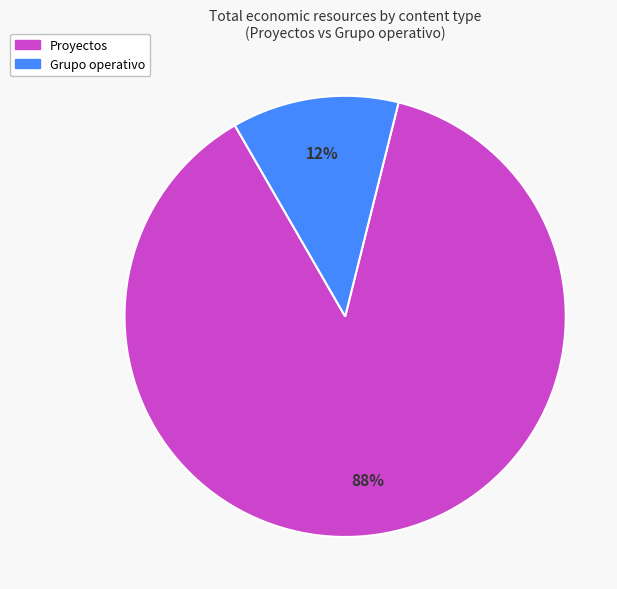

How many slices are in this pie chart?

2